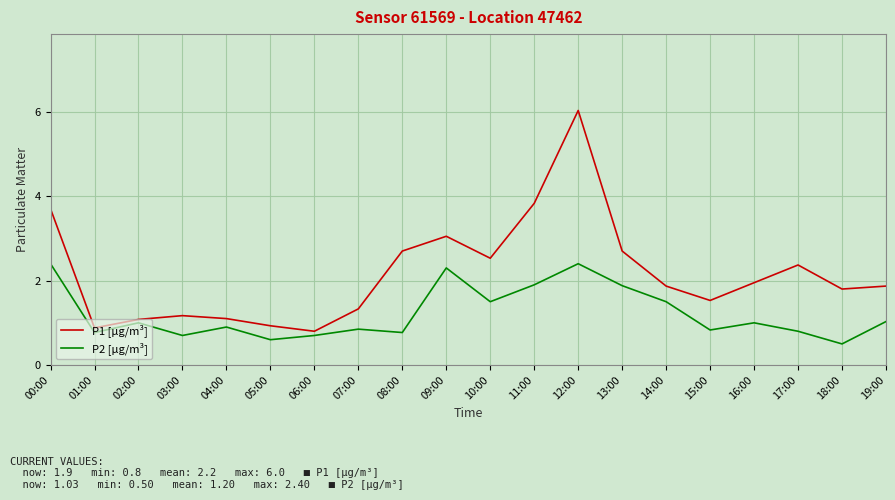

Count the number of data series in this chart.

2